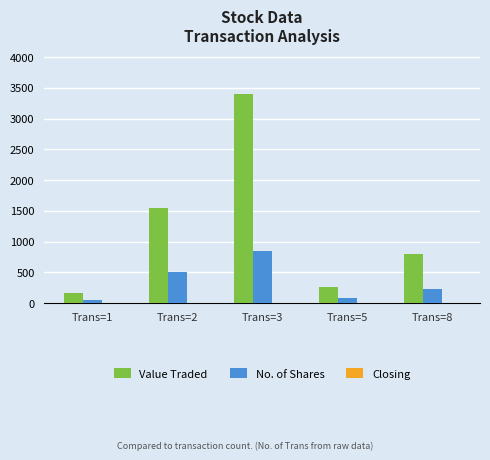

What is the sum of the No. of Shares values at Trans=3 and Trans=2?

1350.0